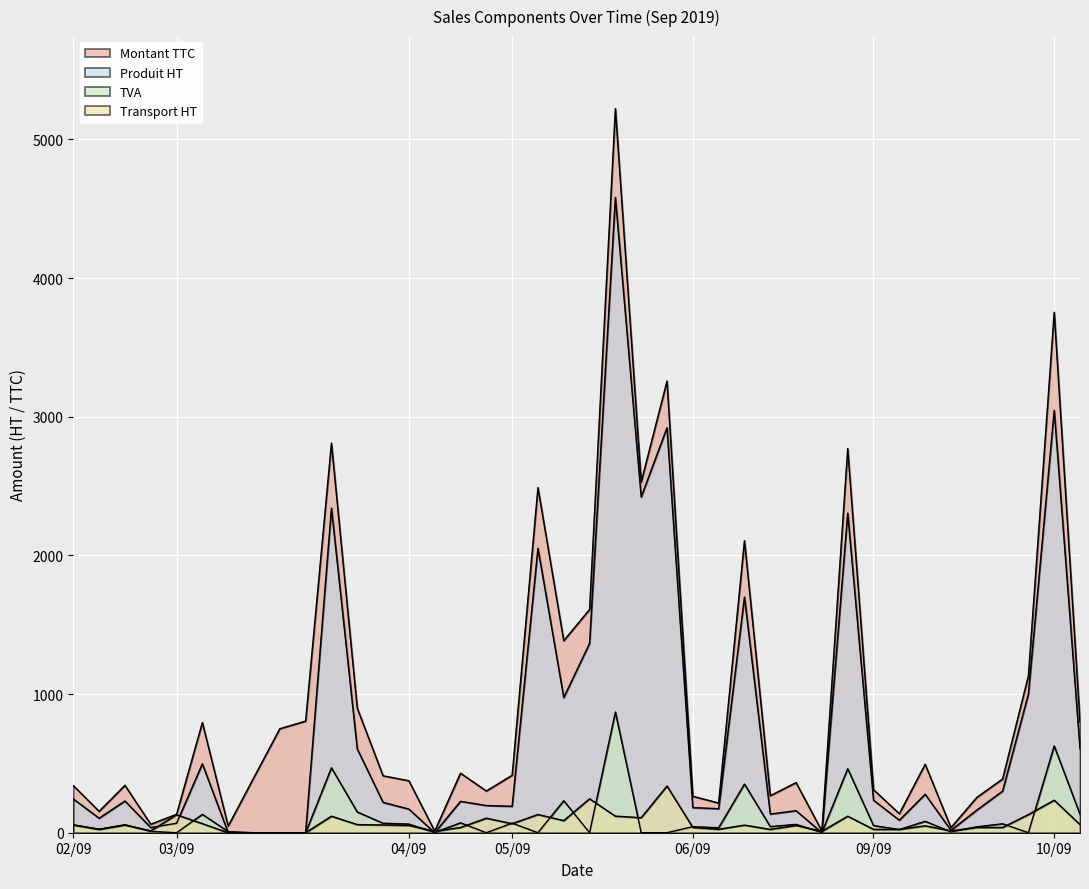

Is it true that Produit HT equals 2920.7 at 05/09?

True